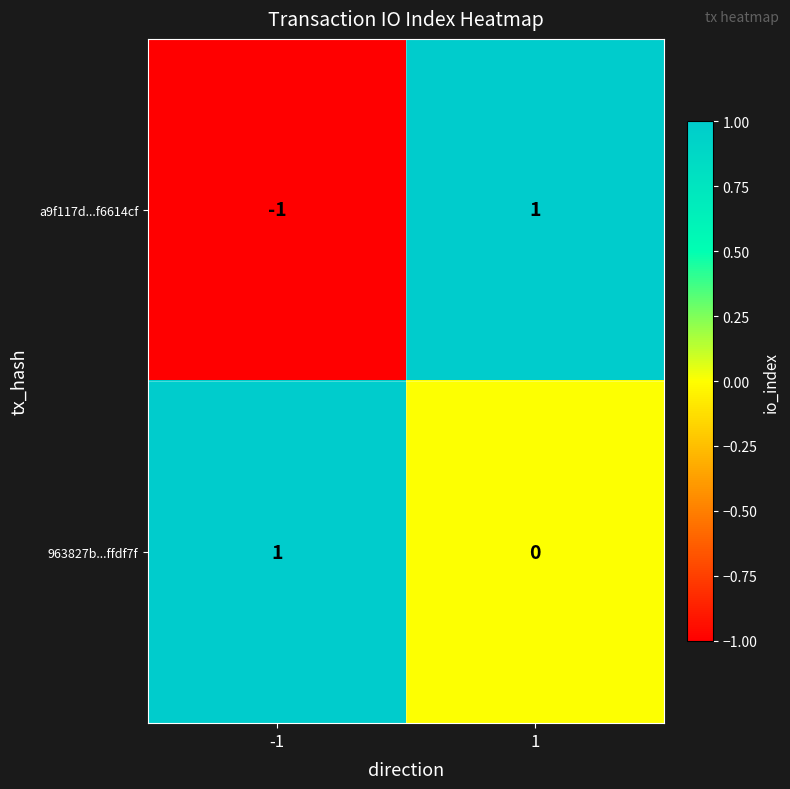

At how many categories does at least one series exceed 0?

2